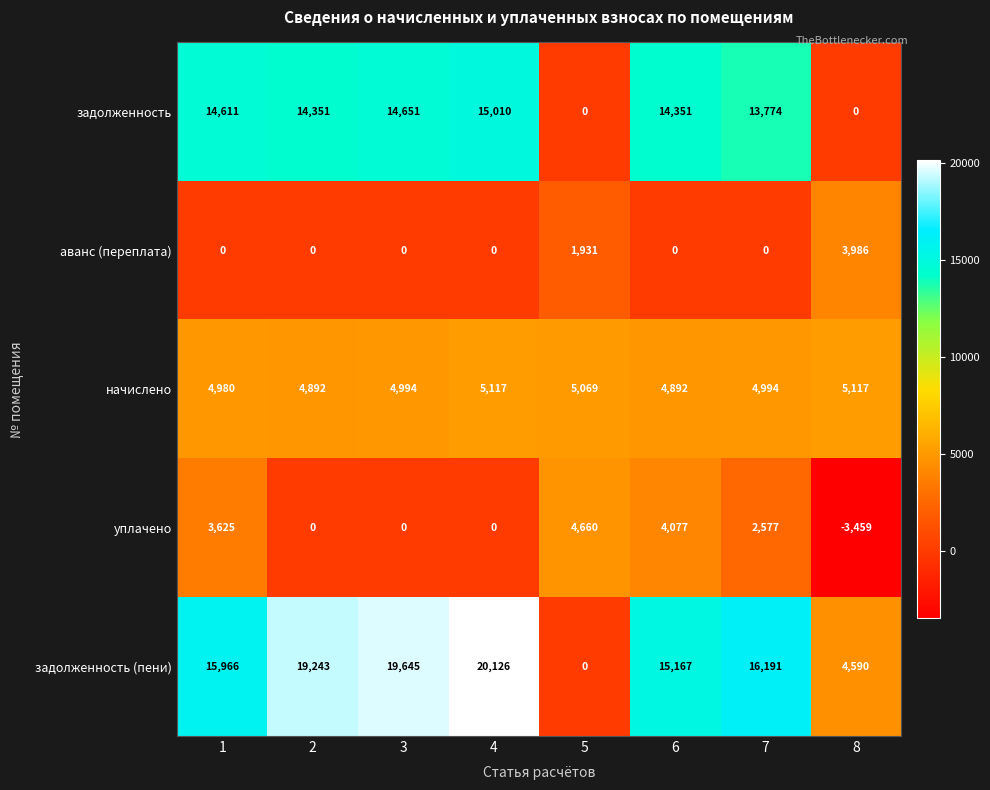

Which category has the lowest value in the задолженность (пени) series?

5